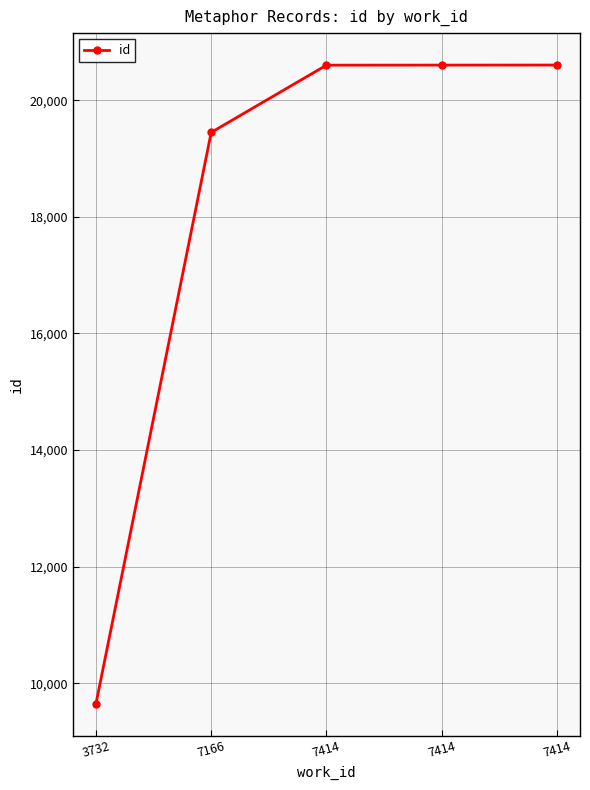

List the labels in order of value, largest first.

7414, 7414, 7414, 7166, 3732